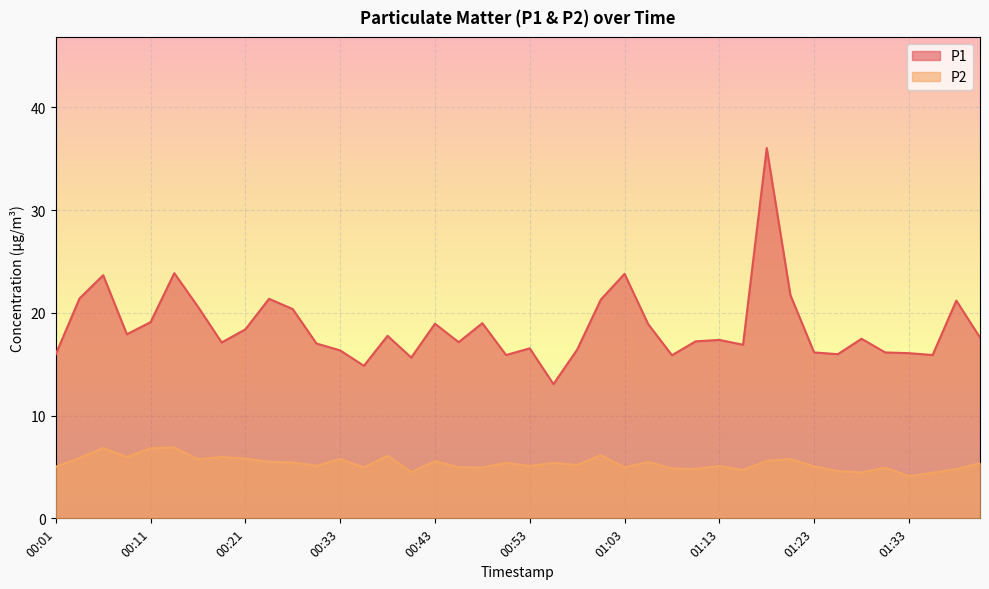

How many lines are shown in the chart?

2